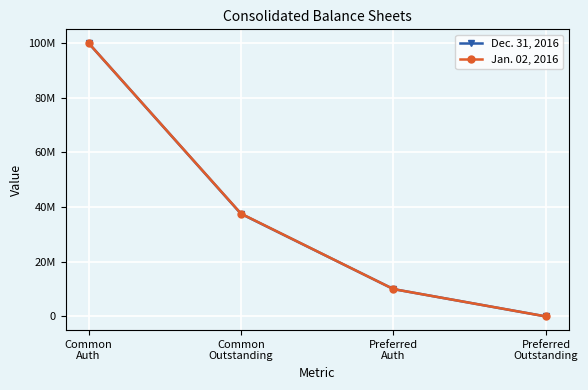

Reading right to left, extract all data points from this chart.

Dec. 31, 2016: 0	10000000	37539000	100000000
Jan. 02, 2016: 0	10000000	37600000	100000000